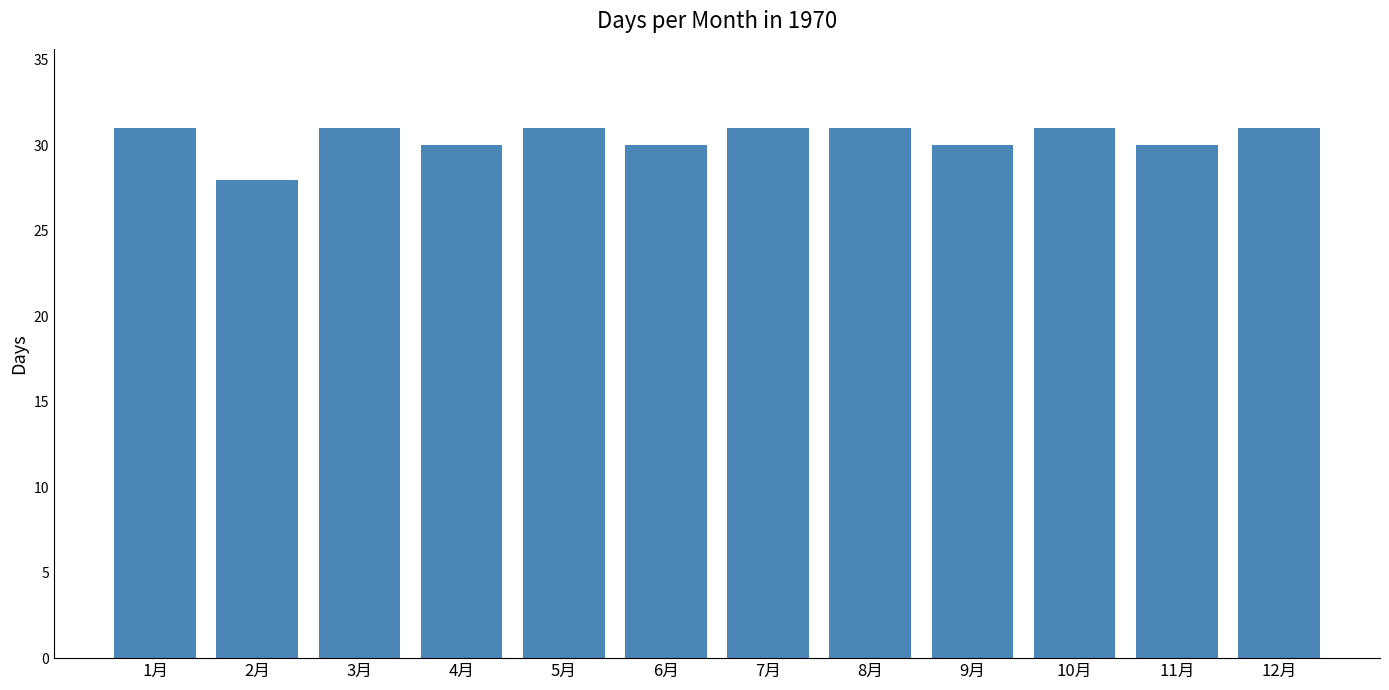

Which has a higher value, 2月 or 1月?

1月